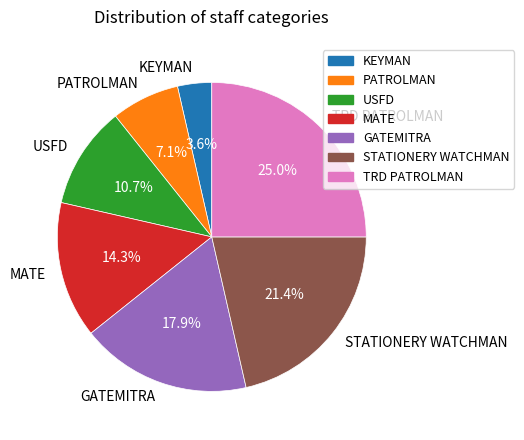

To the nearest percent, what portion does STATIONERY WATCHMAN represent?

21%